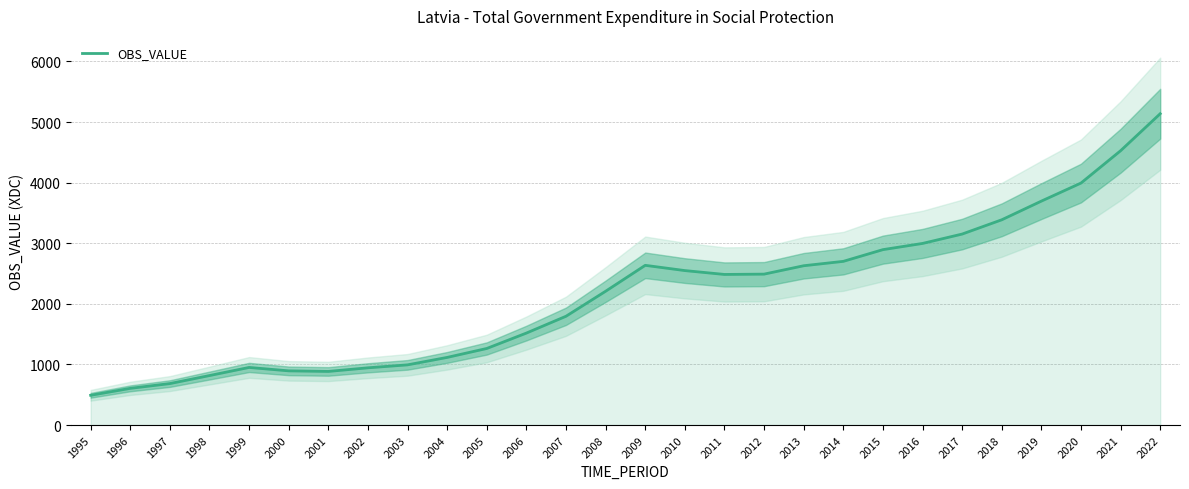

The value at 1996 is 251.8. True or false?

False